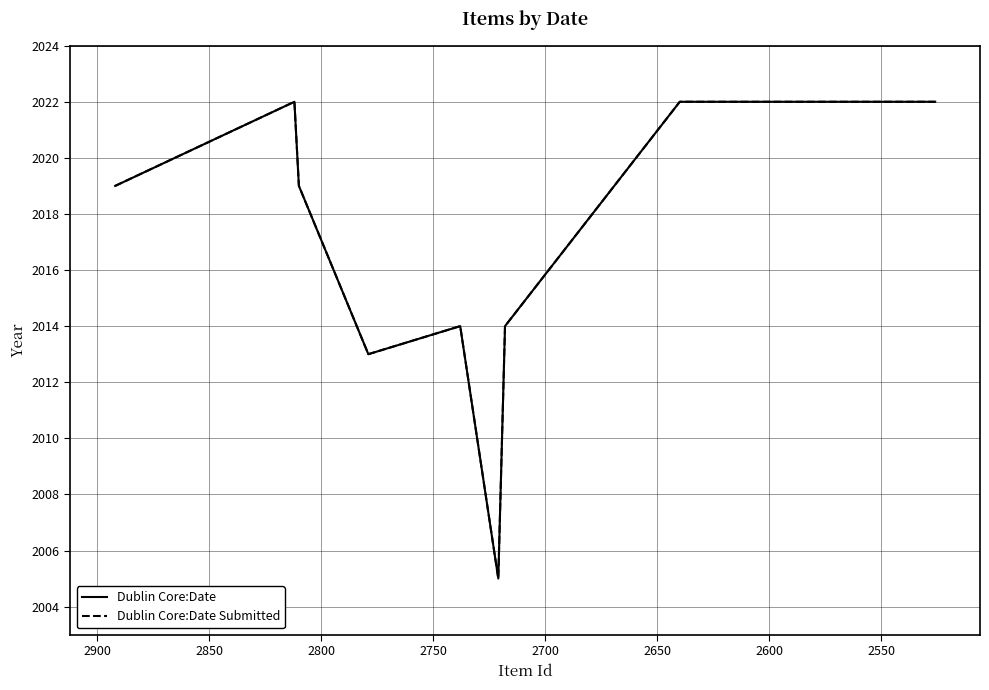

True or false: Dublin Core:Date and Dublin Core:Date Submitted cross at least once.

False